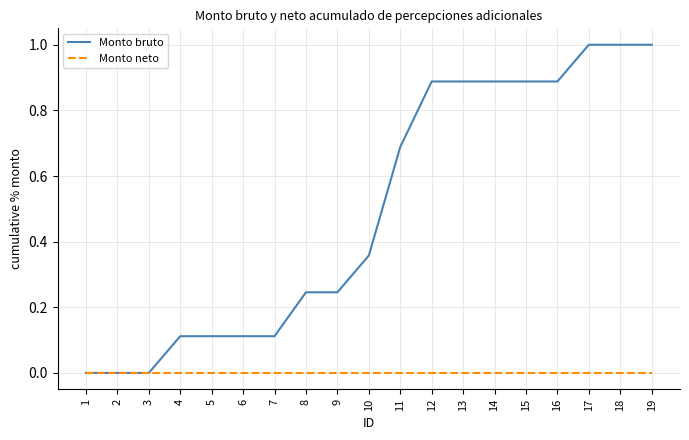

What are all the series names shown in the legend?

Monto bruto, Monto neto